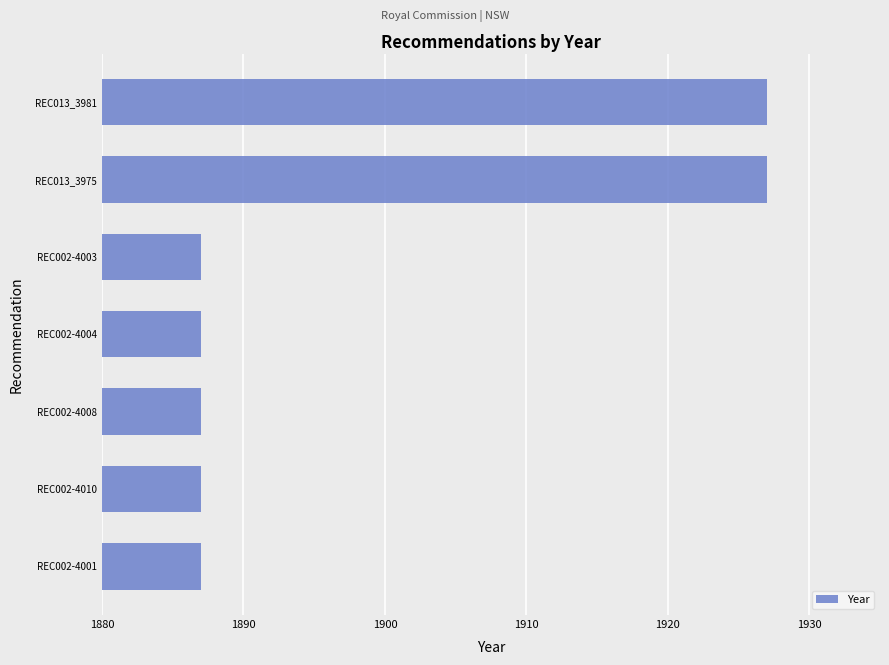

The value at REC002-4001 is 1887. True or false?

True